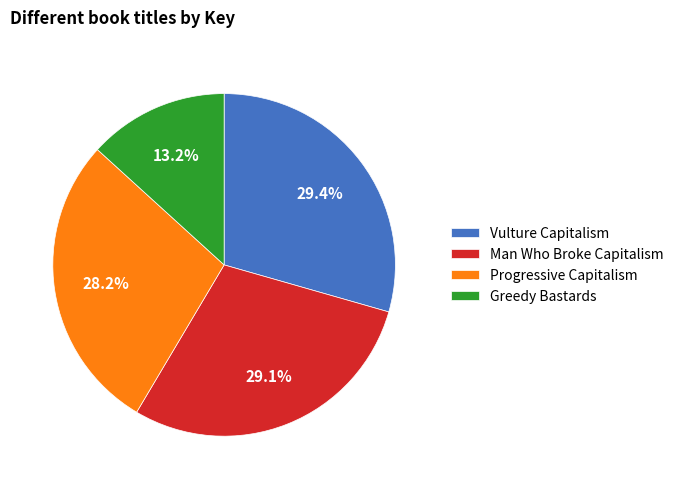

To the nearest percent, what percentage of the pie is Progressive Capitalism?

28%